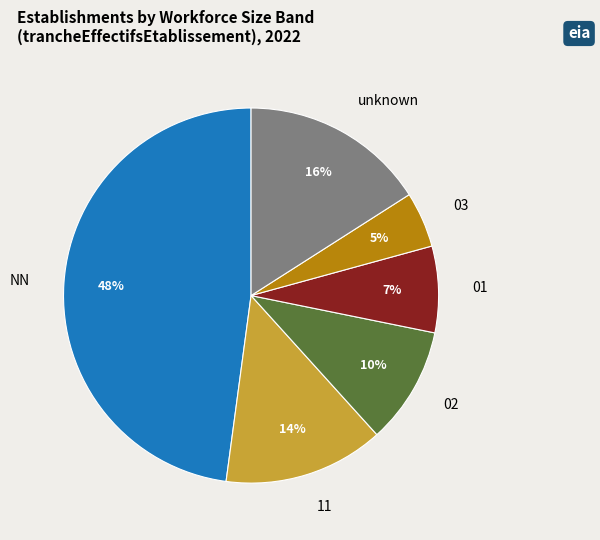

Between 11 and 02, which is larger?

11